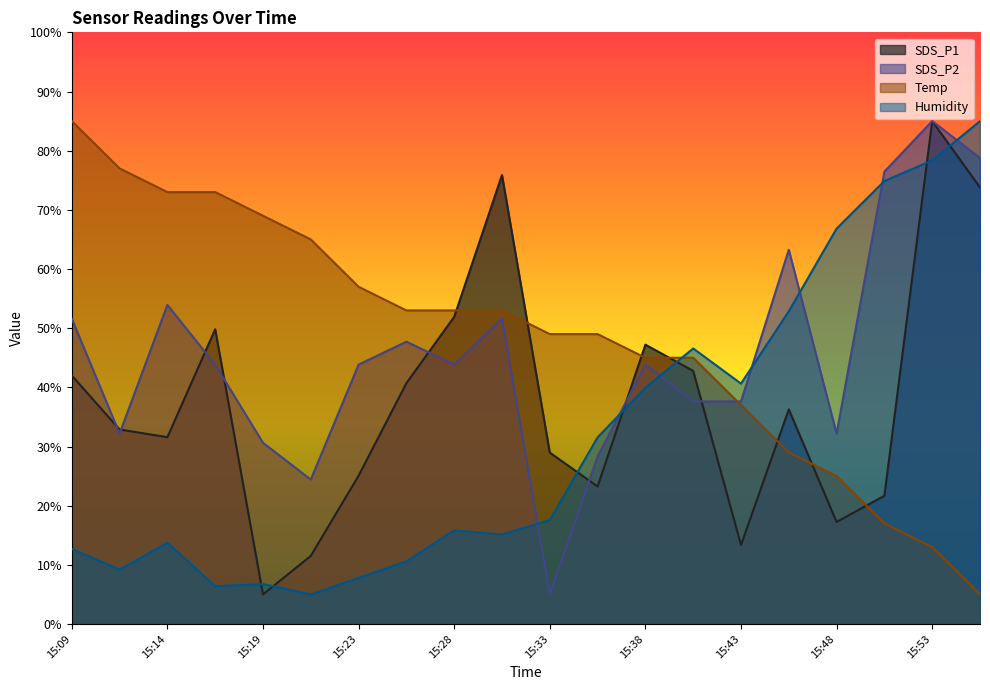

What is the total value across all series at 15:19?

111.4